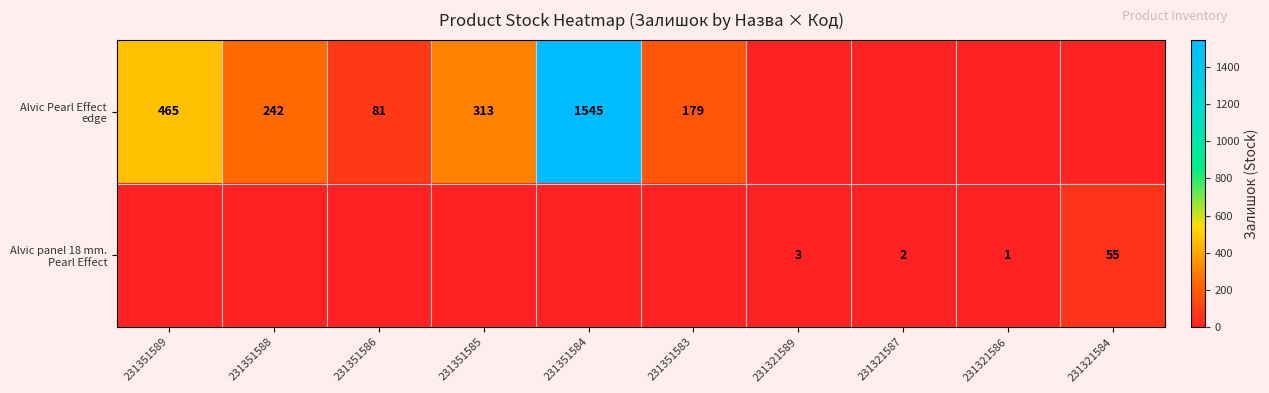

What is the maximum value for Alvic Pearl Effect edge?

1545